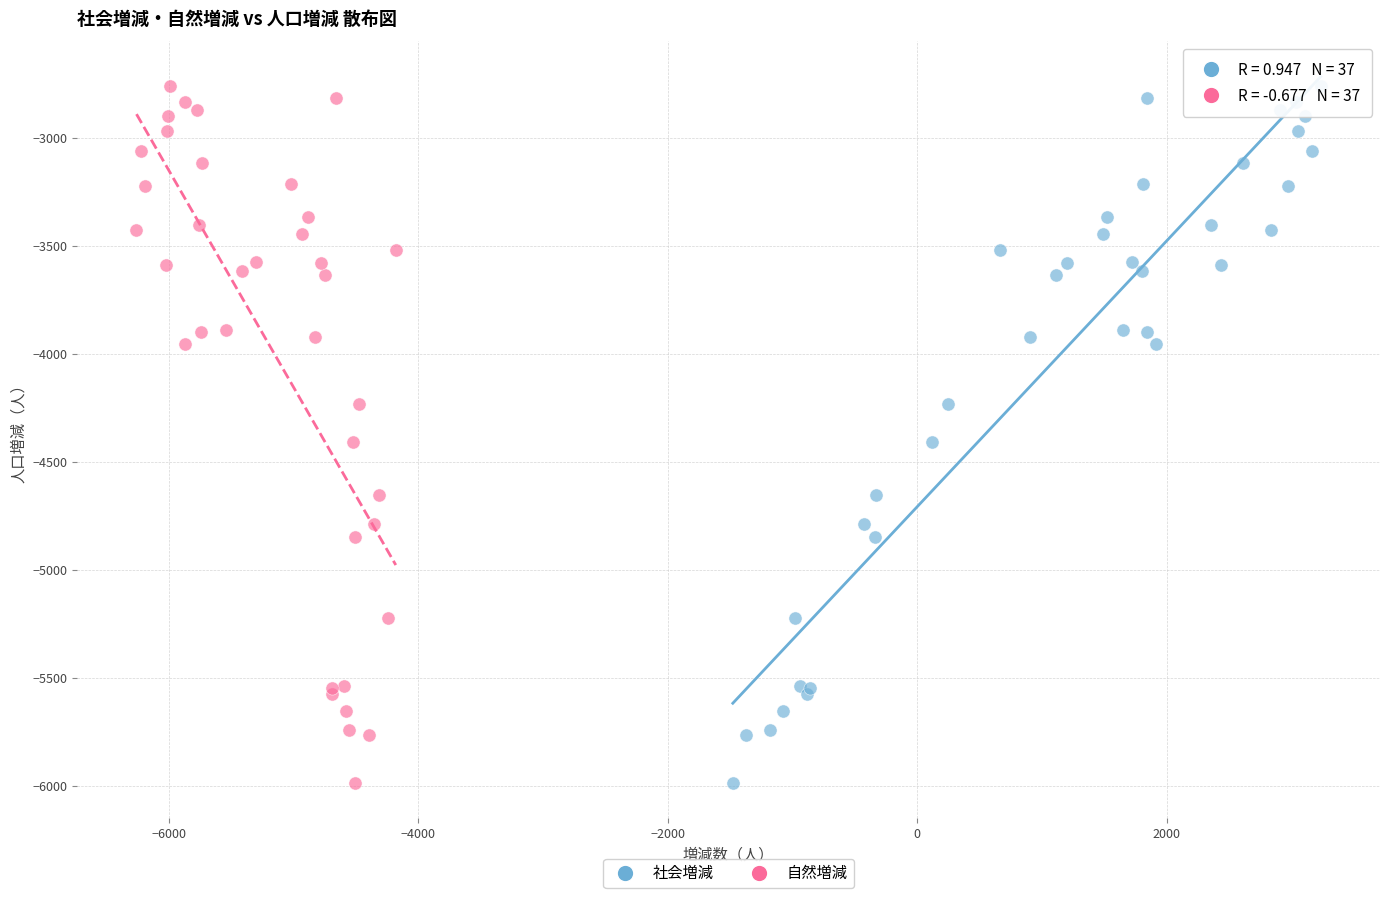

What are all the series names shown in the legend?

社会増減, 自然増減